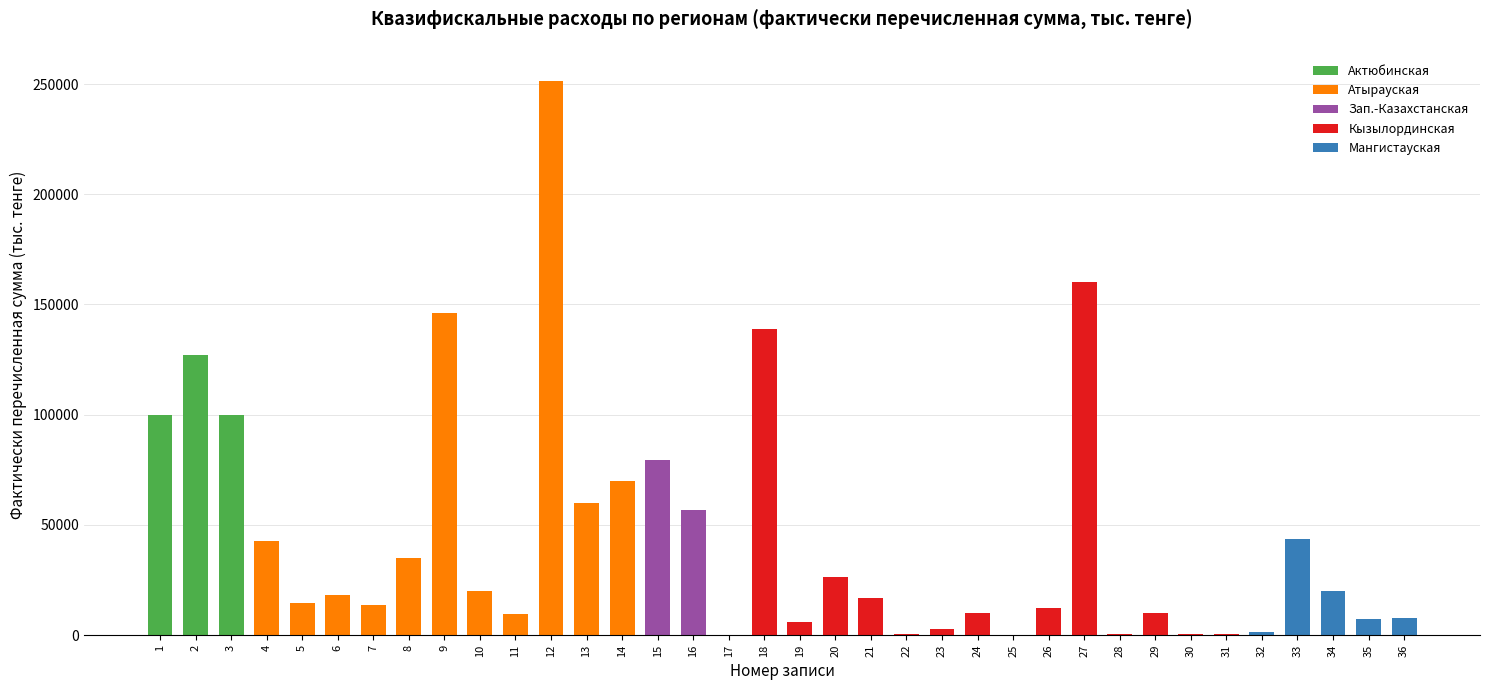

What is the sum of all values?

1610840.7